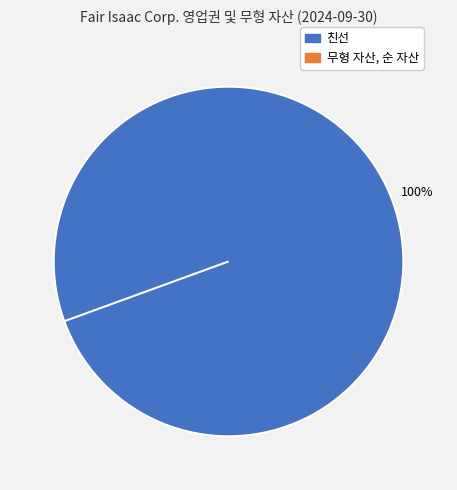

To the nearest percent, what is the average slice percentage?

50%